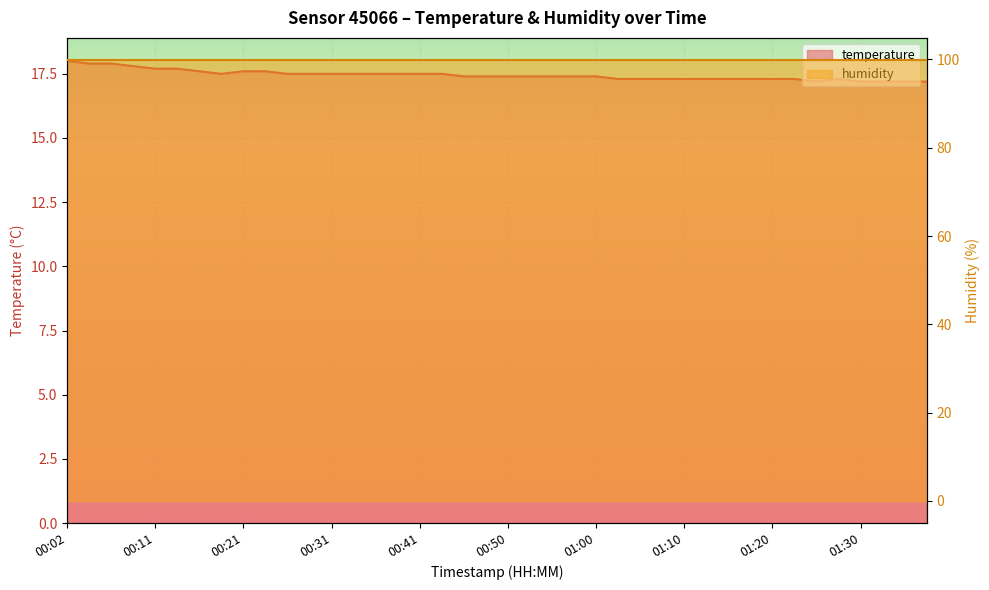

What is the label of the 16th point from the right?

01:00